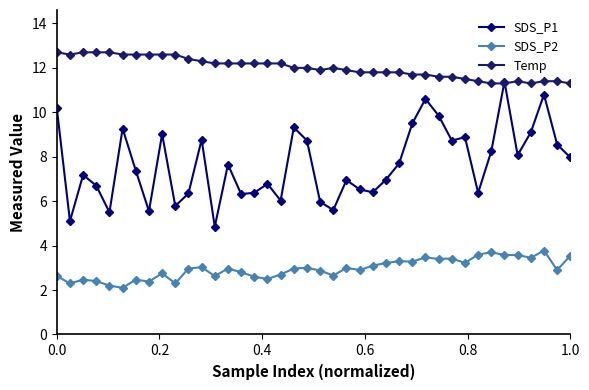

After their last crossing, which series has the higher values: SDS_P1 or Temp?

Temp